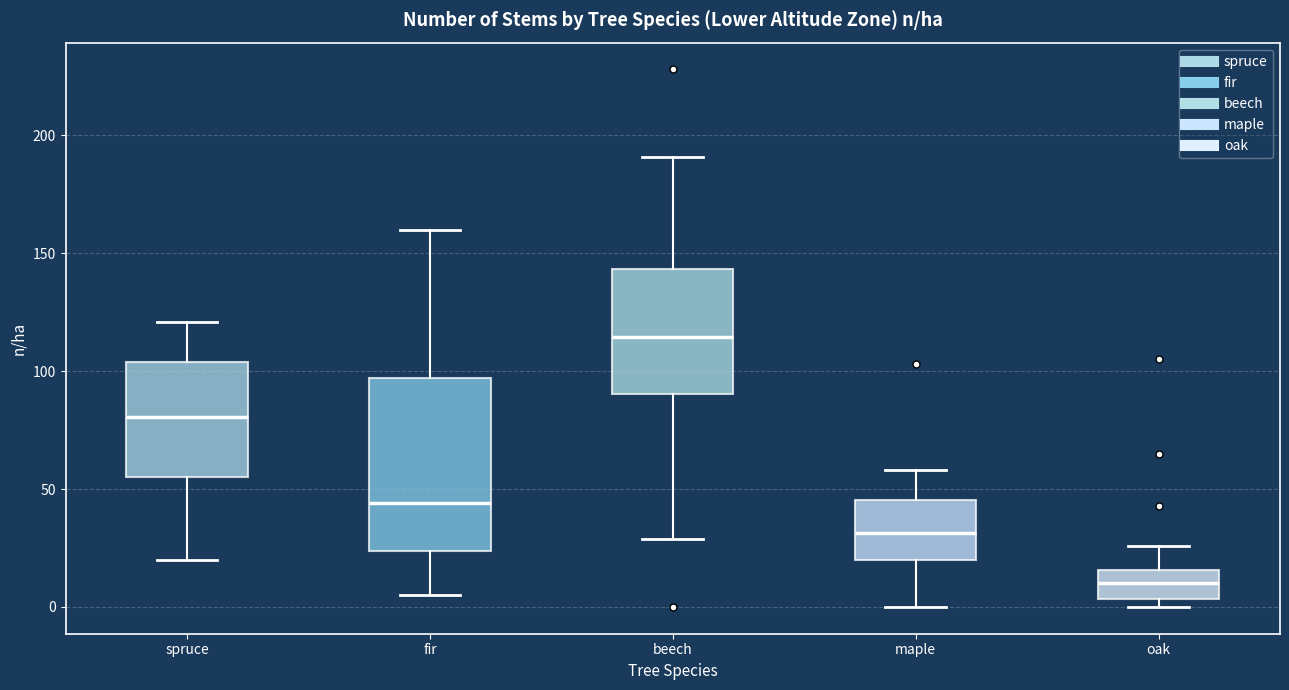

Comparing the boxes themselves (not the whiskers), which one is the tallest?

fir